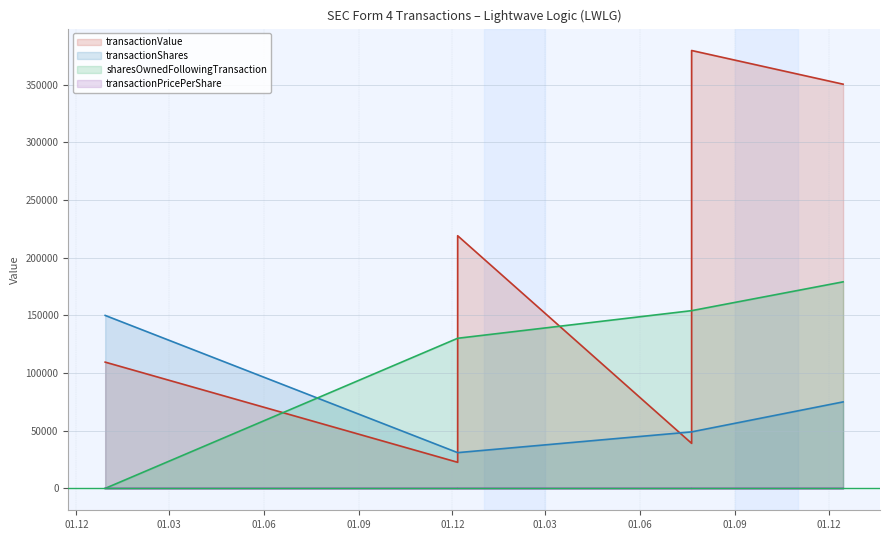

How many values in the transactionPricePerShare series exceed 4?

3